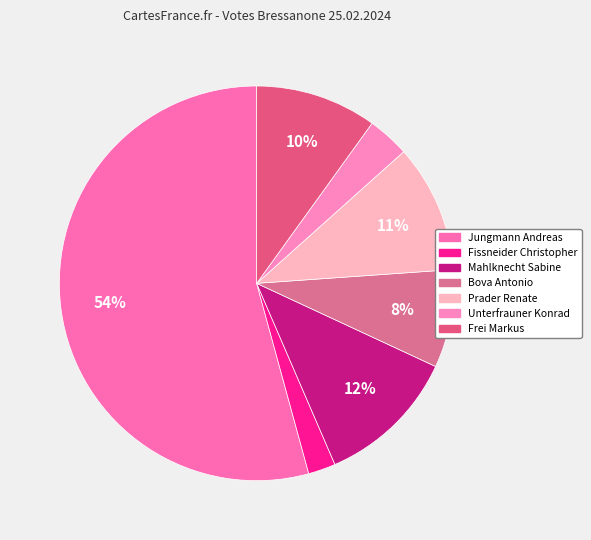

Does Jungmann Andreas represent more than half of the total?

Yes